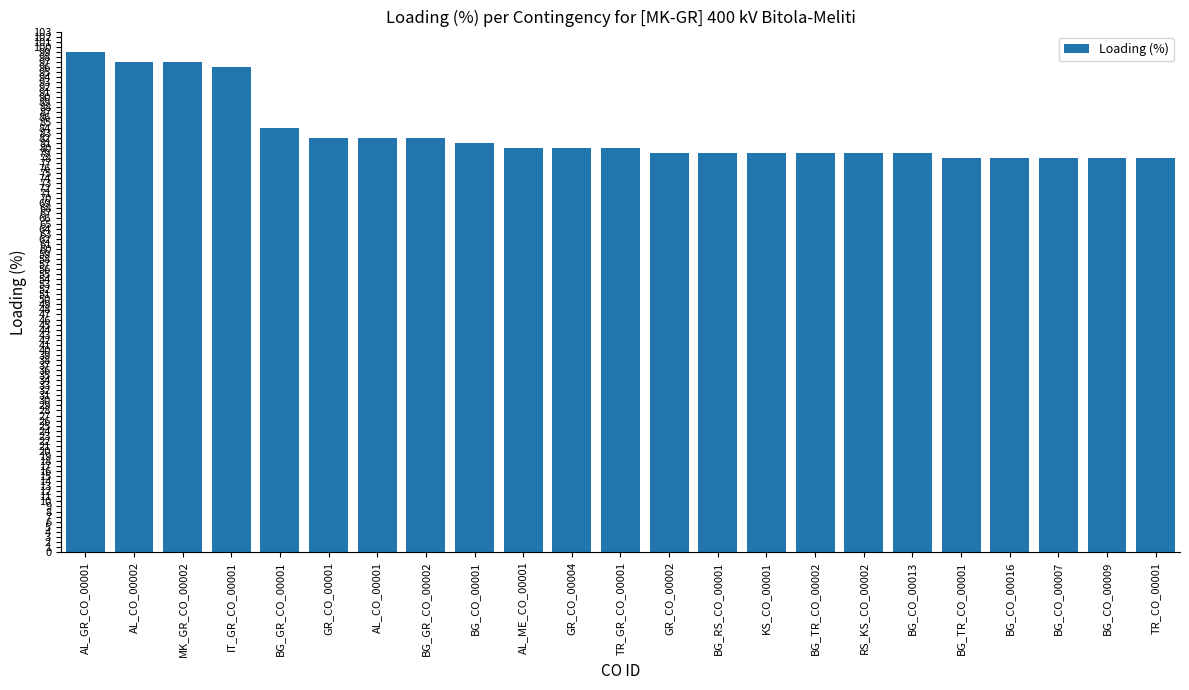

Reading right to left, list all the values displayed in this chart.

78	78	78	78	78	79	79	79	79	79	79	80	80	80	81	82	82	82	84	96	97	97	99